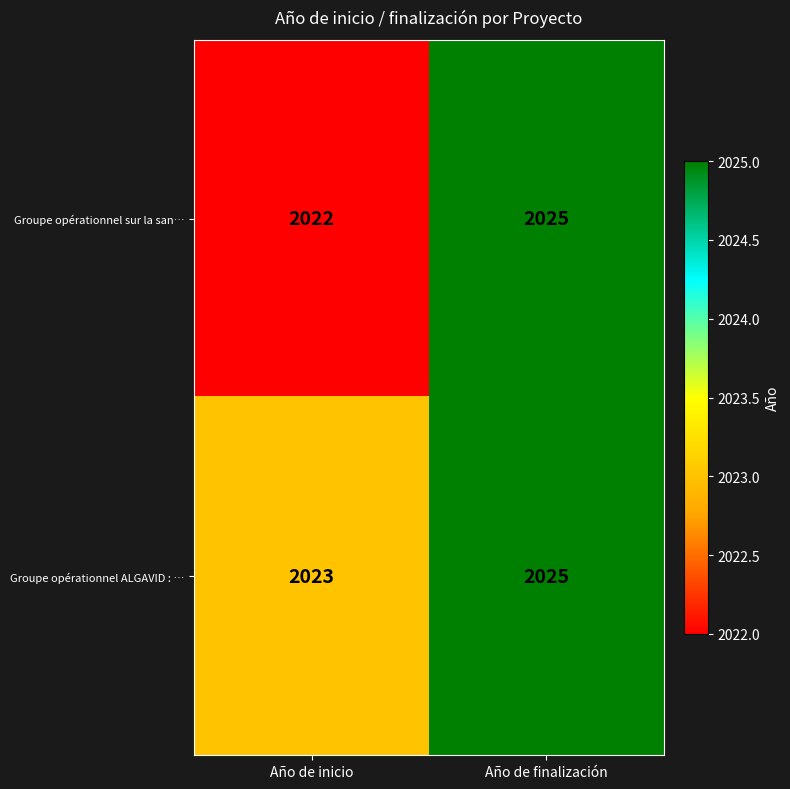

What is the minimum value for Groupe opérationnel sur la san…?

2022